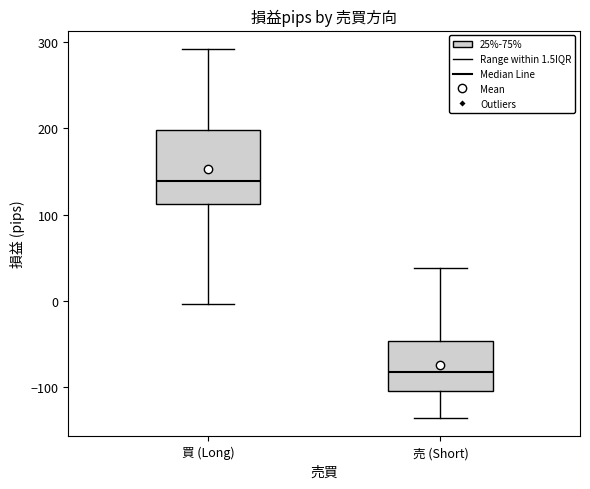

Reading left to right, transcribe this box plot: for each box, give where its median line is, the range the box spans, and where its two whiskers end, as read against the y-axis. The values are not printed on the chart, so give them approximately, as read against the axis.

買 (Long): median 140, box 110 to 200, whiskers 0 to 290
売 (Short): median -80, box -100 to -50, whiskers -140 to 40